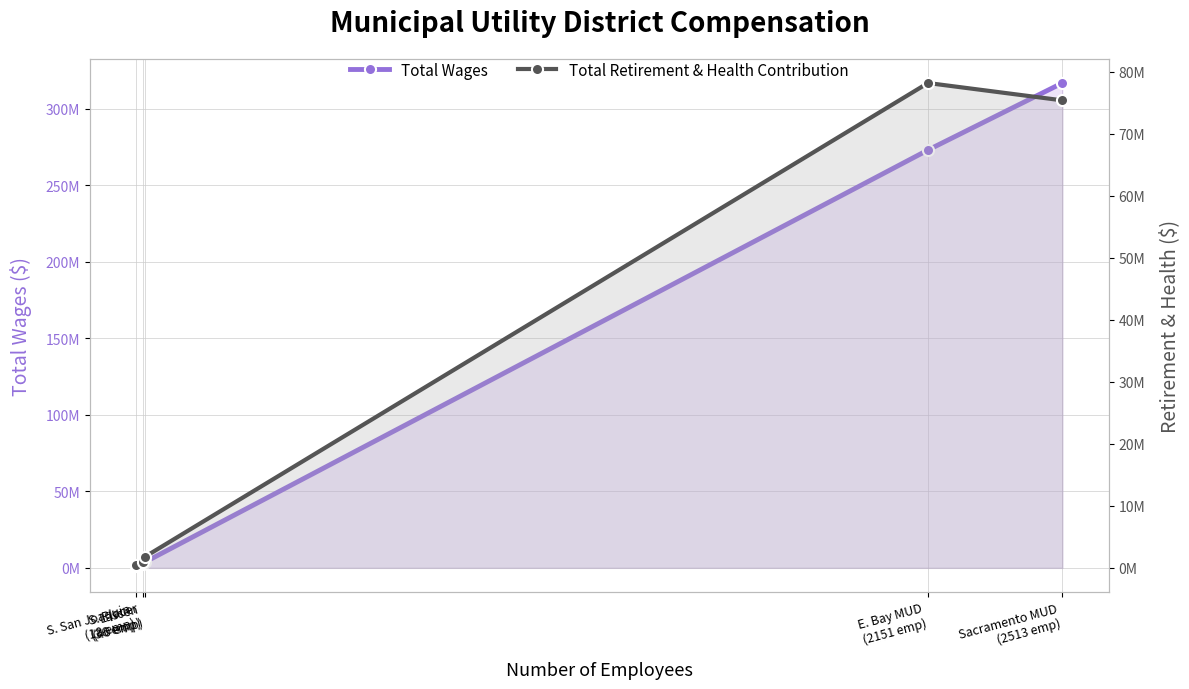

What is the value of the Total Wages point at the 5th from the left?

316810505